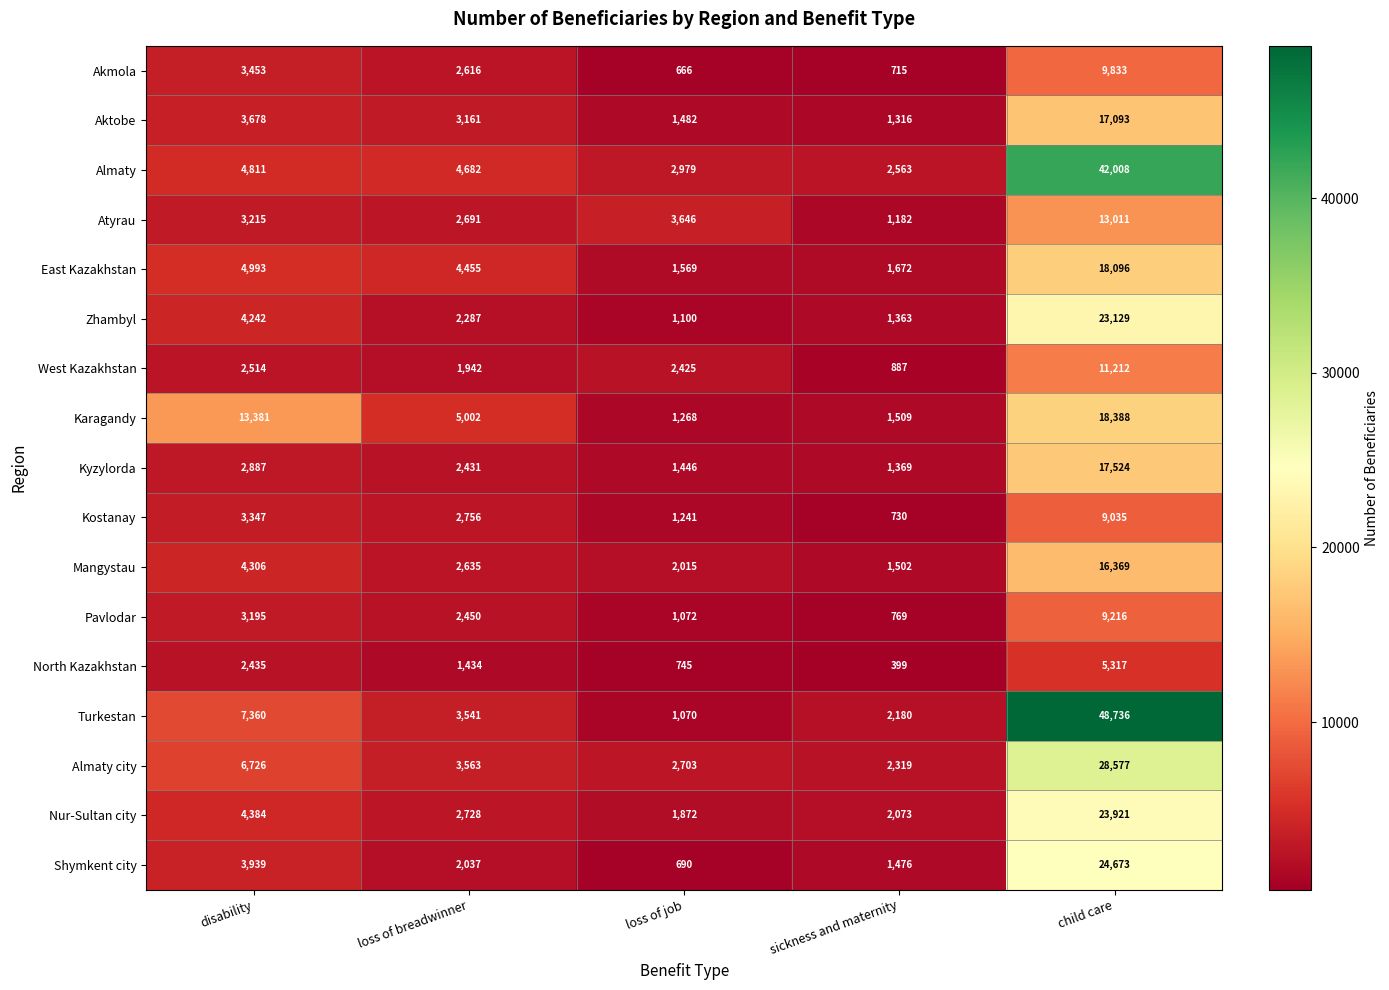

Which category has the lowest value across all series?

sickness and maternity